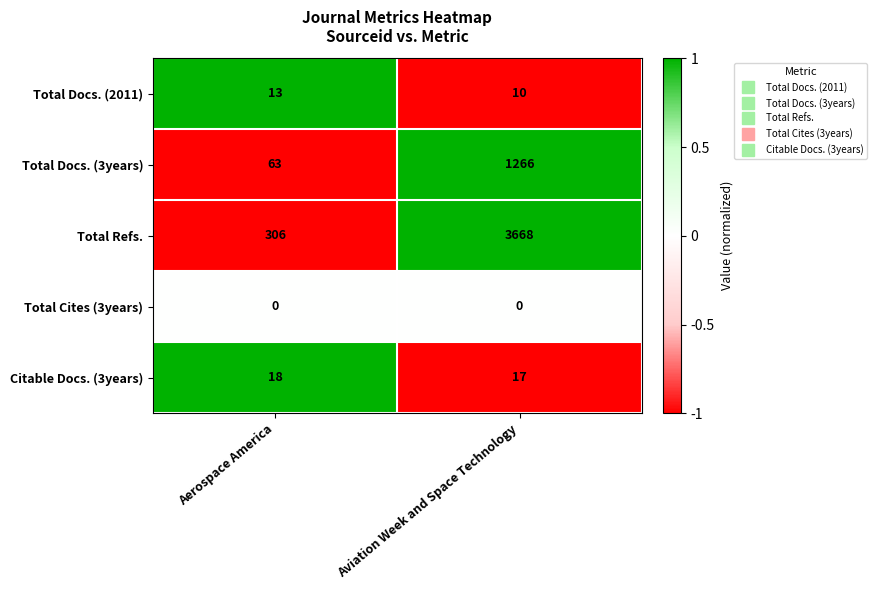

How many data points does each series have?

2